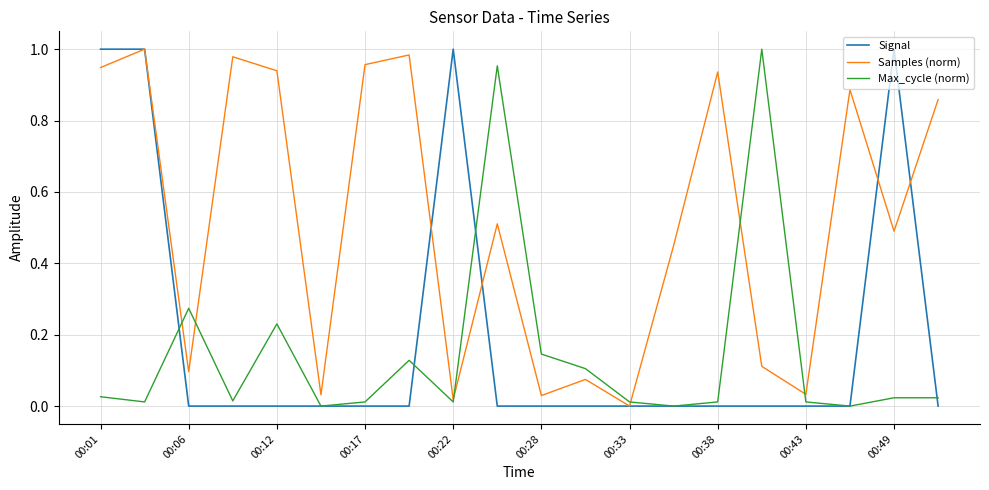

Which series has the largest total across all categories?

Samples (norm)